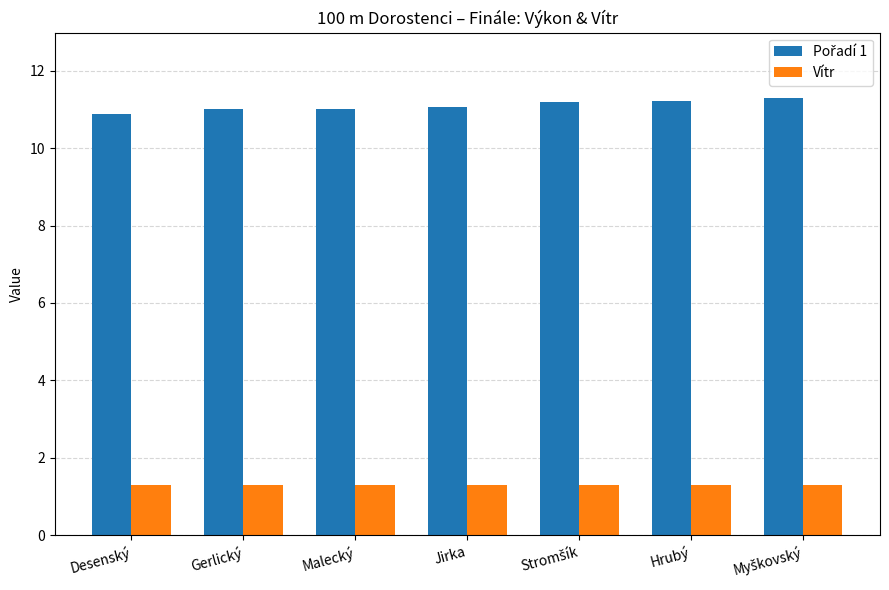

True or false: Vítr has a value of 0.5 at Gerlický.

False